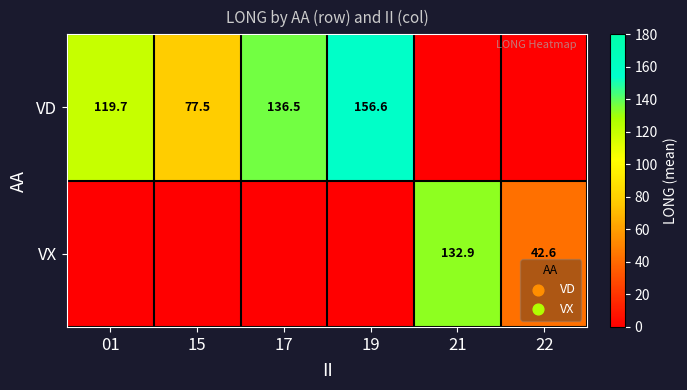

Is it true that VX equals 57.8 at 22?

False